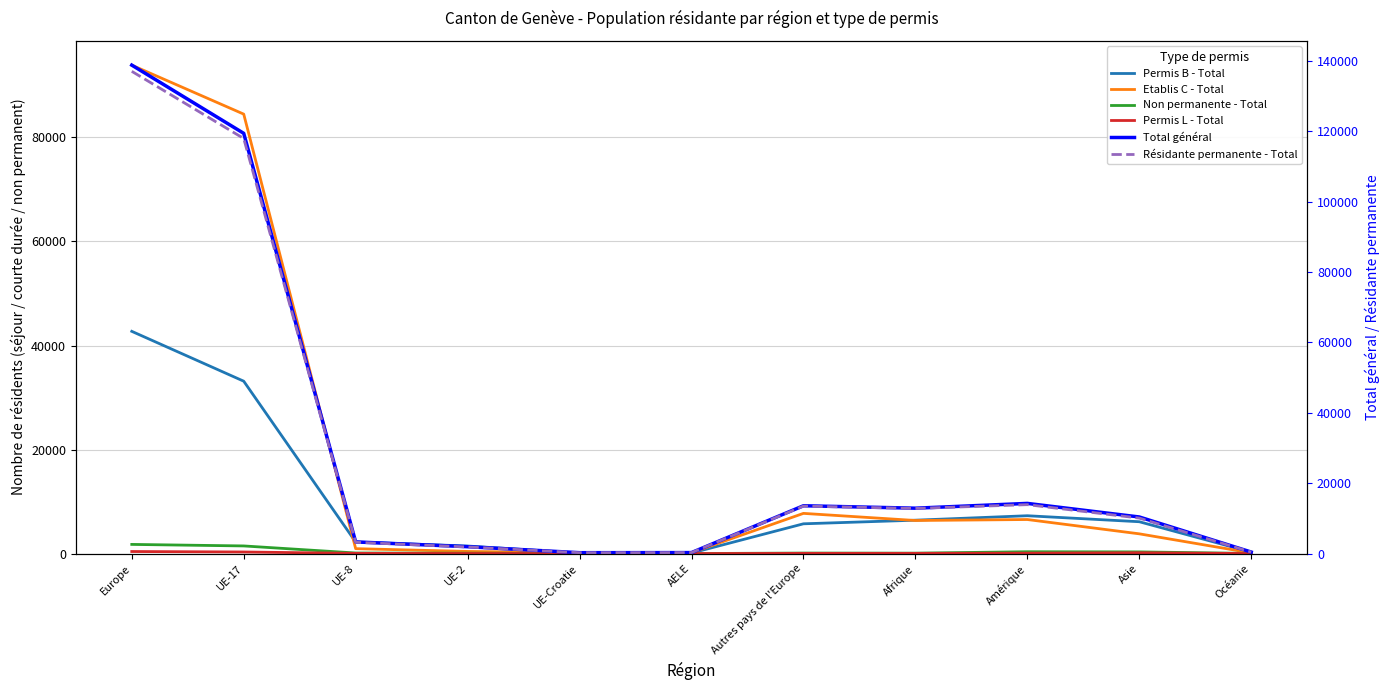

What is the greatest value displayed?

138774